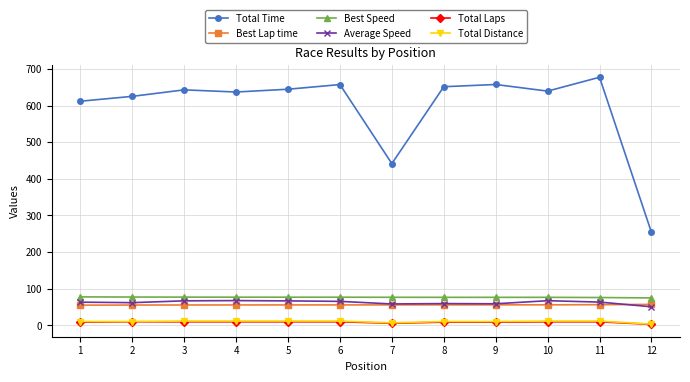

True or false: Total Time and Best Lap time cross at least once.

False